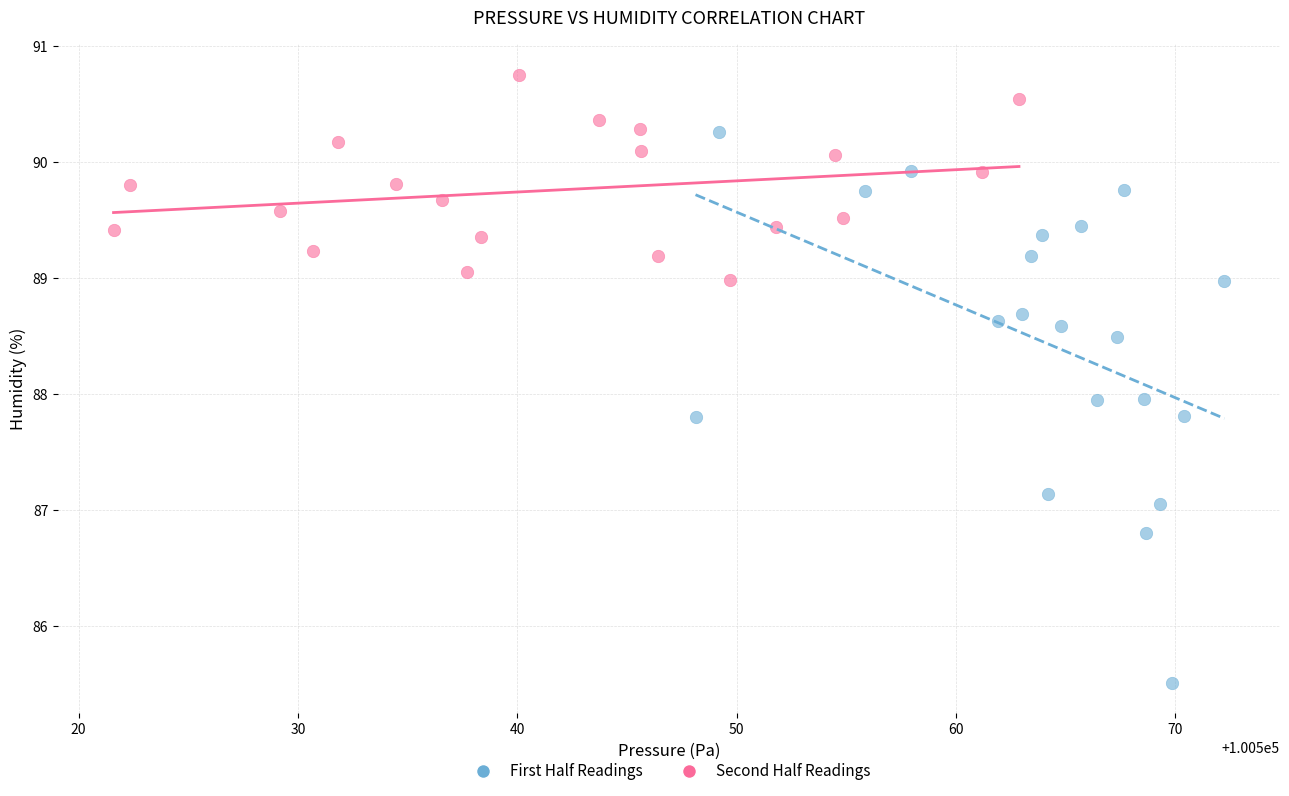

Which series contains the highest Y value?

Second Half Readings